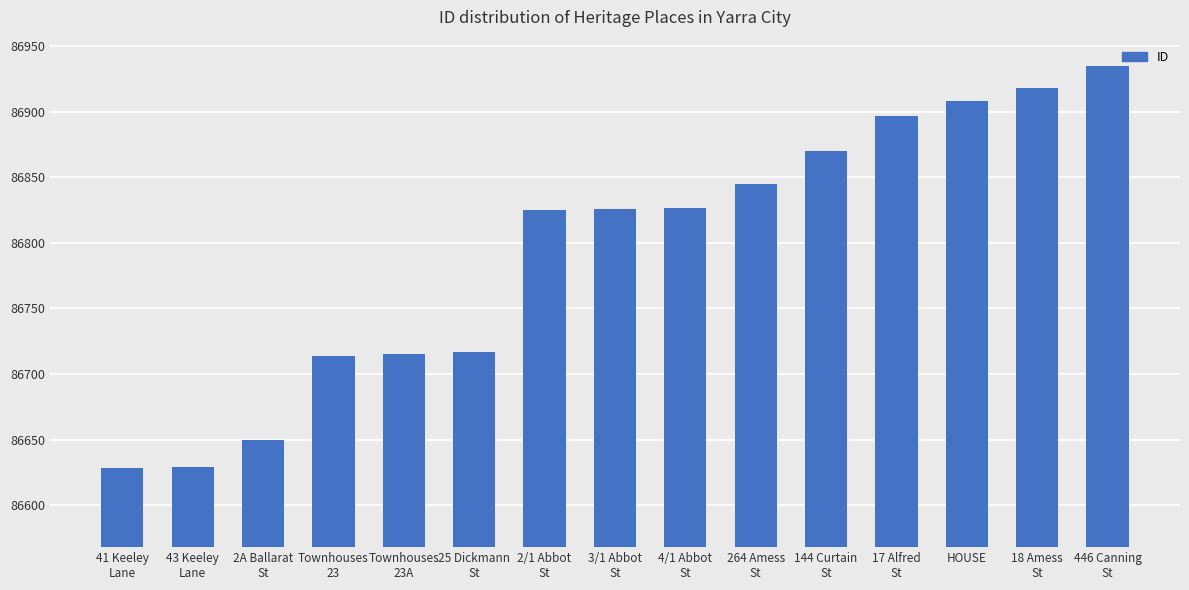

What position from the left is 264 Amess
St?

10